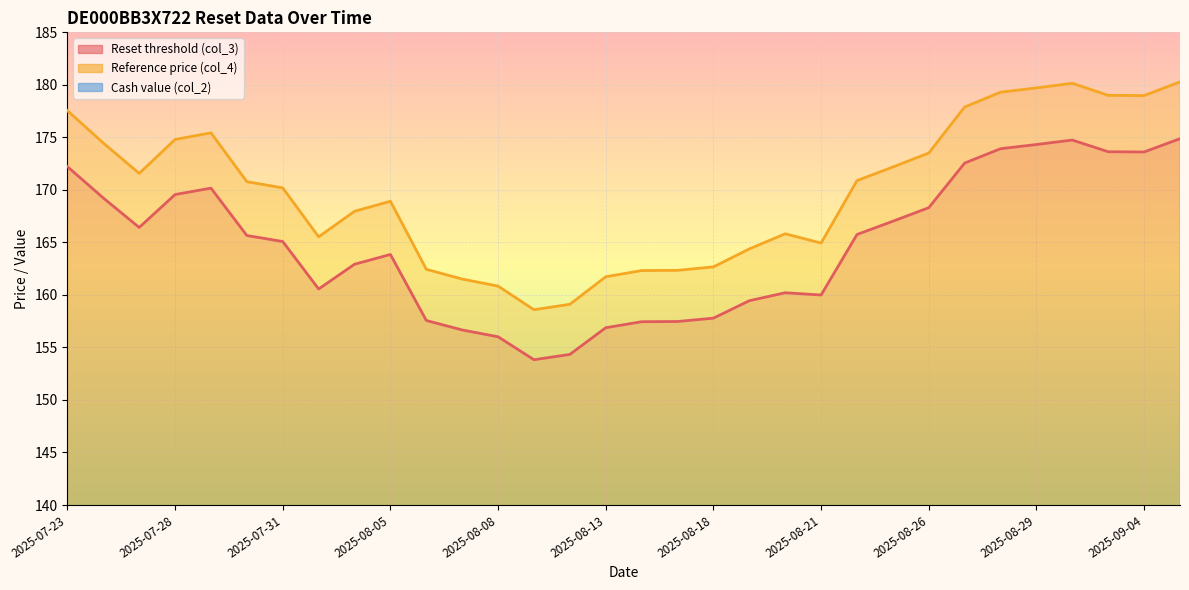

How many data points in Cash value (col_2) are less than 1?

15